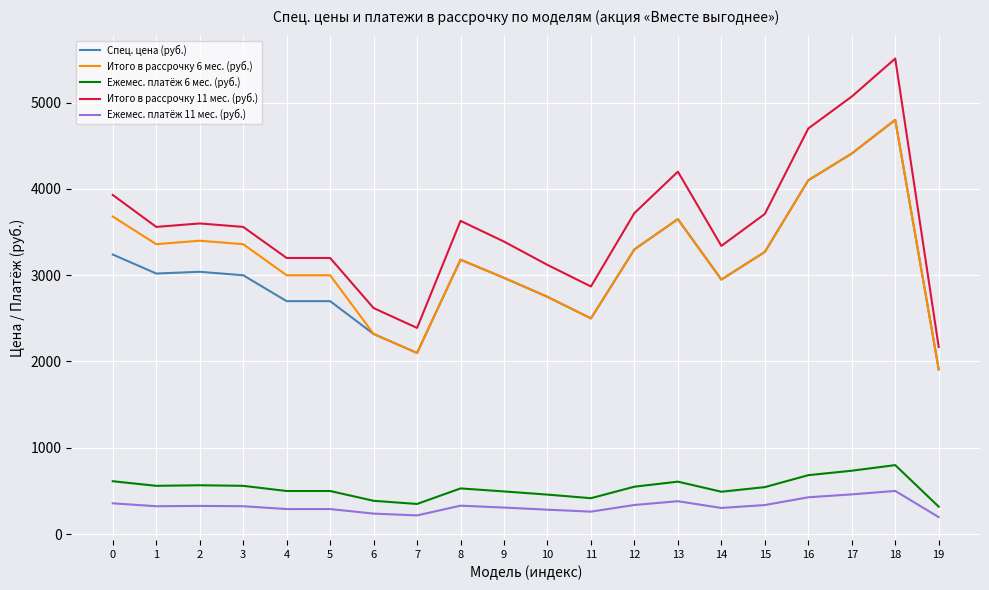

What is the difference between the highest and lowest values at 6?

2380.9